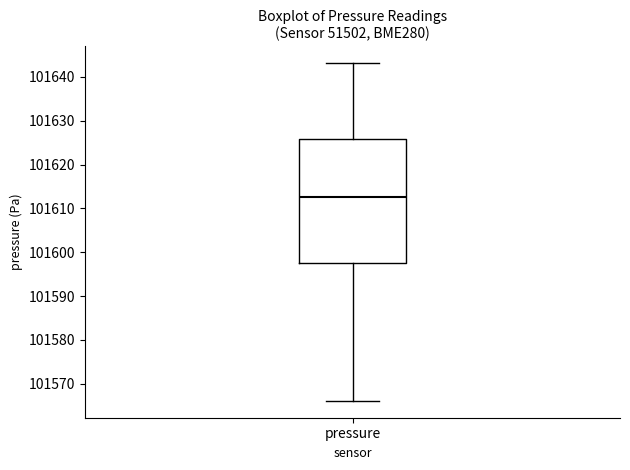

Read this box plot against the y-axis: the position of the median line, the range covered by the box, and the ends of both whiskers. The values are not printed on the chart, so give them approximately, as read against the axis.

median 101613, box 101598 to 101626, whiskers 101566 to 101643